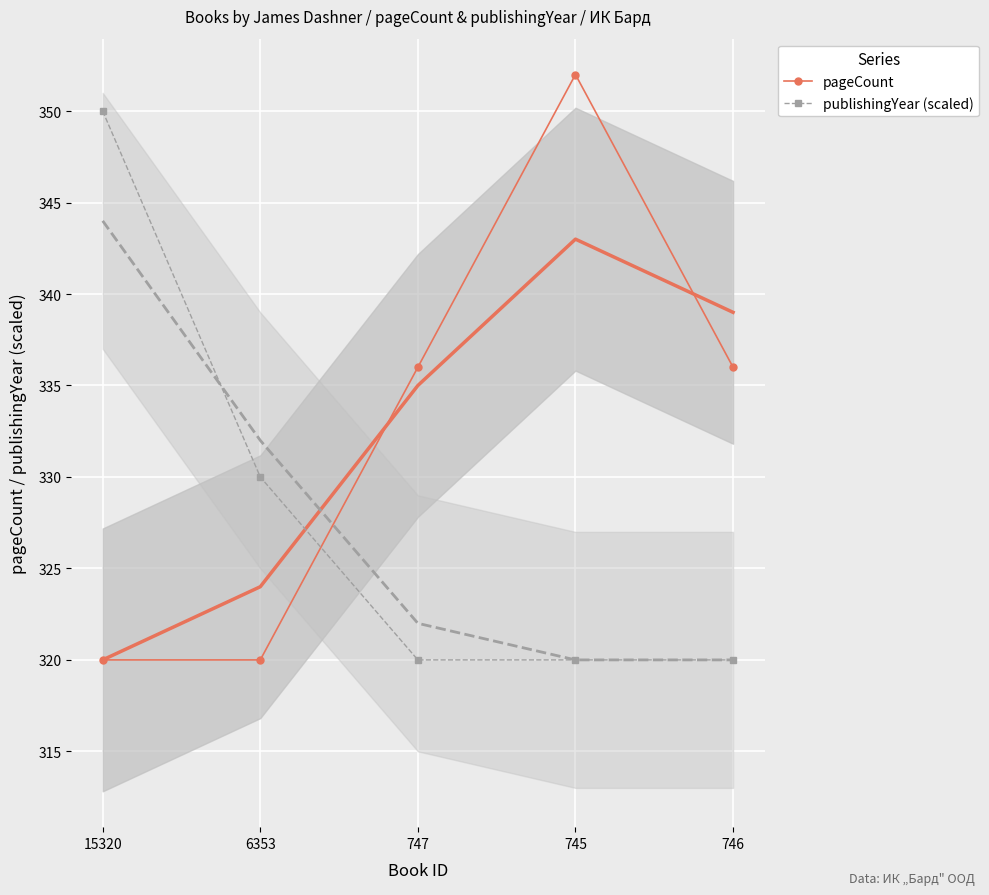

Reading left to right, list all the values displayed in this chart.

pageCount: 15320=320	6353=320	747=336	745=352	746=336
publishingYear (scaled): 15320=350	6353=330	747=320	745=320	746=320